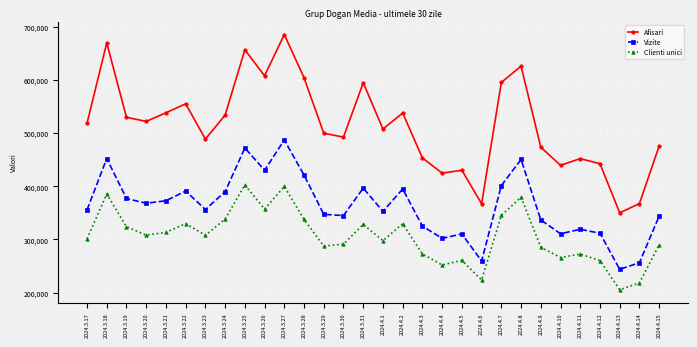

Which label corresponds to the largest value in the chart?

2024.3.27